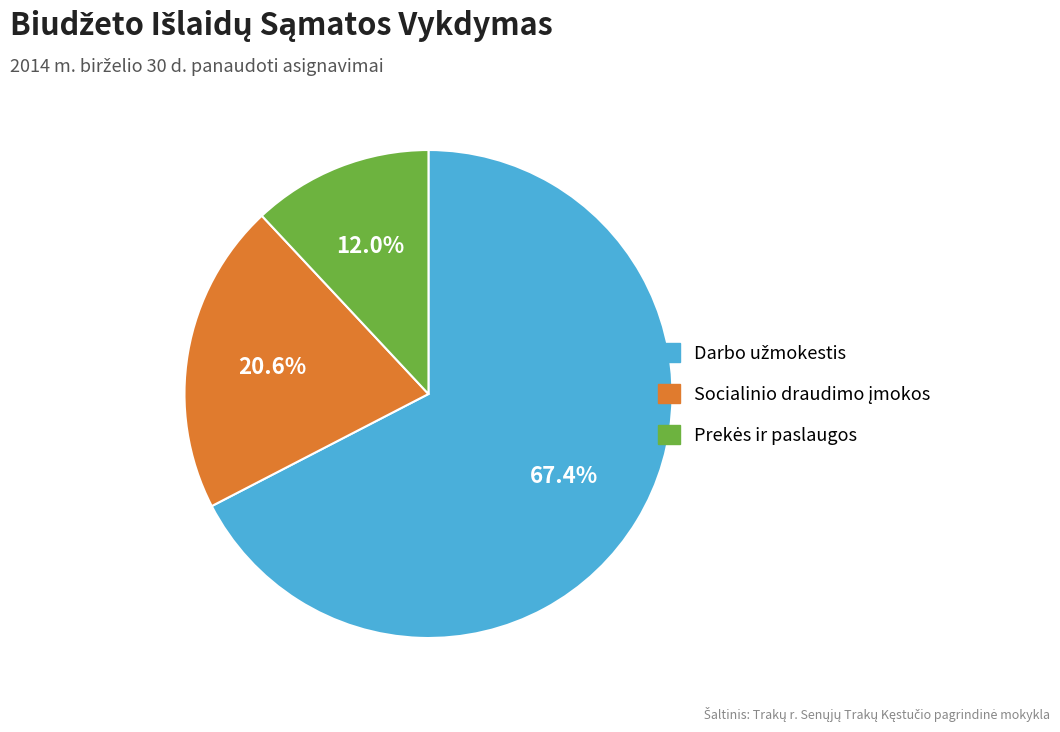

Is there any slice that represents more than half of the pie?

Yes